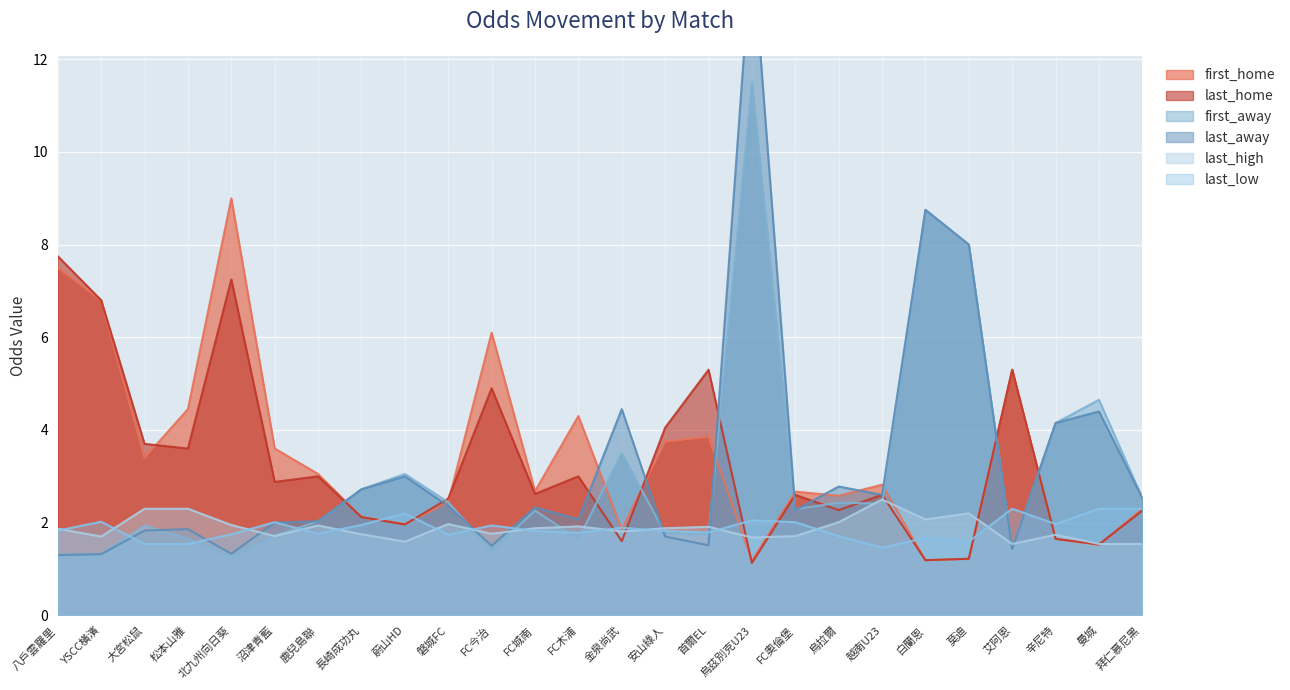

Which category has the highest value across all series?

烏茲別克U23